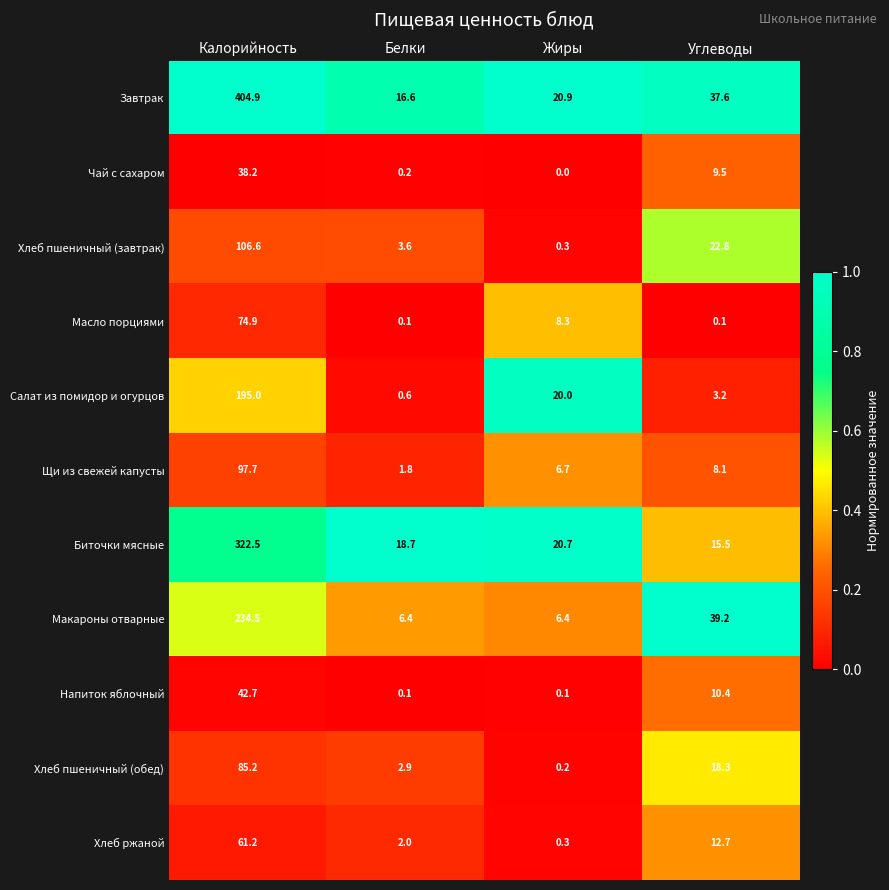

What is the difference between the Хлеб ржаной values at Белки and Углеводы?

10.7